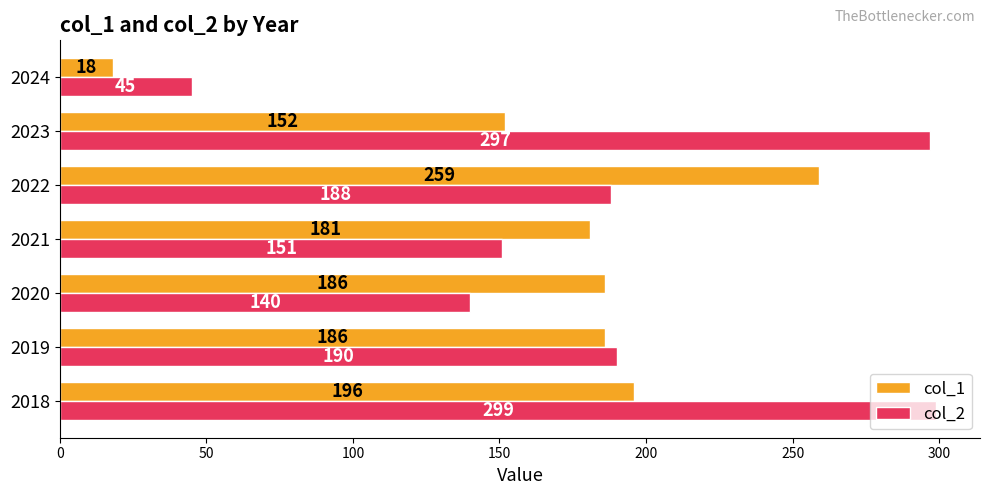

What is the difference between the maximum and minimum values in the col_1 series?

241